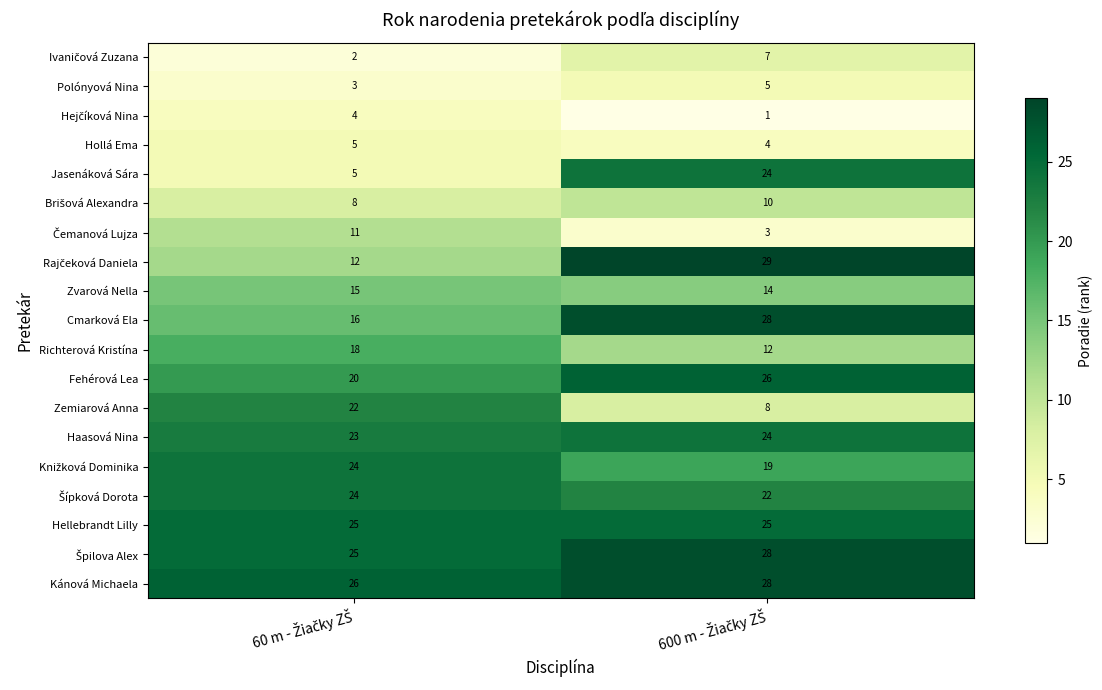

What is the maximum value for Richterová Kristína?

18